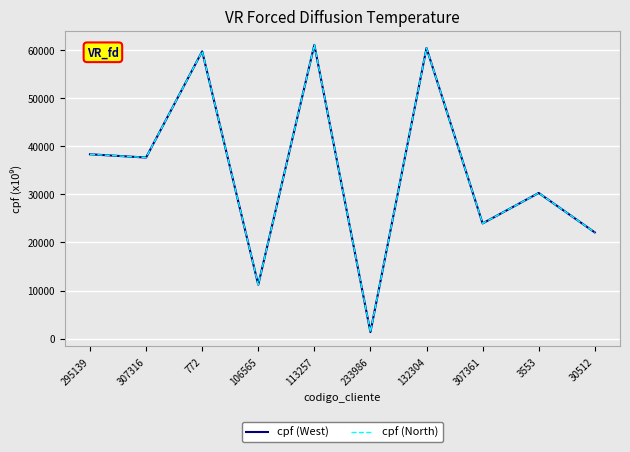

Is the value of cpf (West) at 132304 greater than the value of cpf (North) at 30512?

Yes